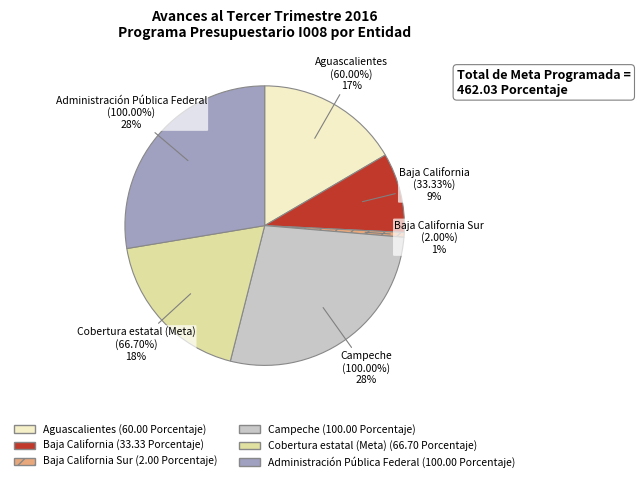

What percentage is the Aguascalientes slice, to the nearest percent?

17%